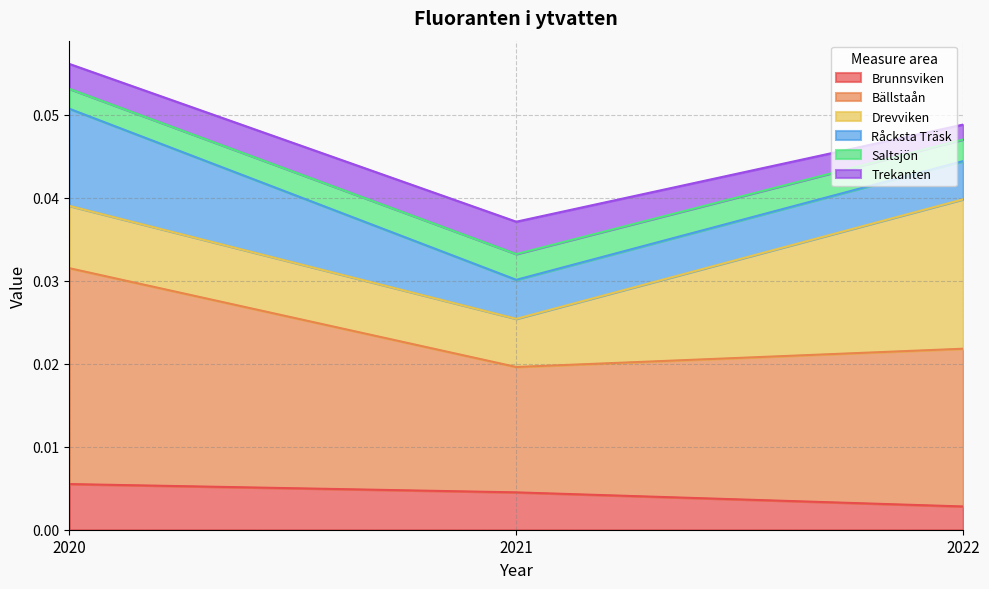

Where is Brunnsviken nearest to the value 0?

2022